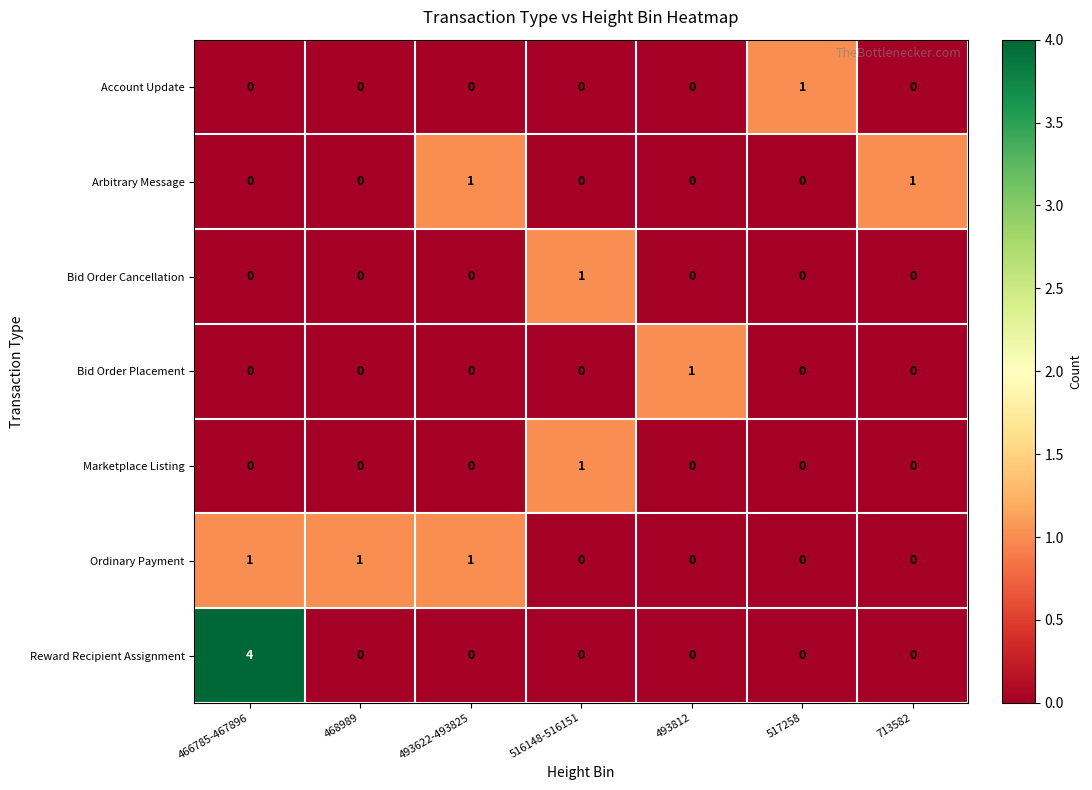

Which label corresponds to the largest value in the chart?

466785-467896